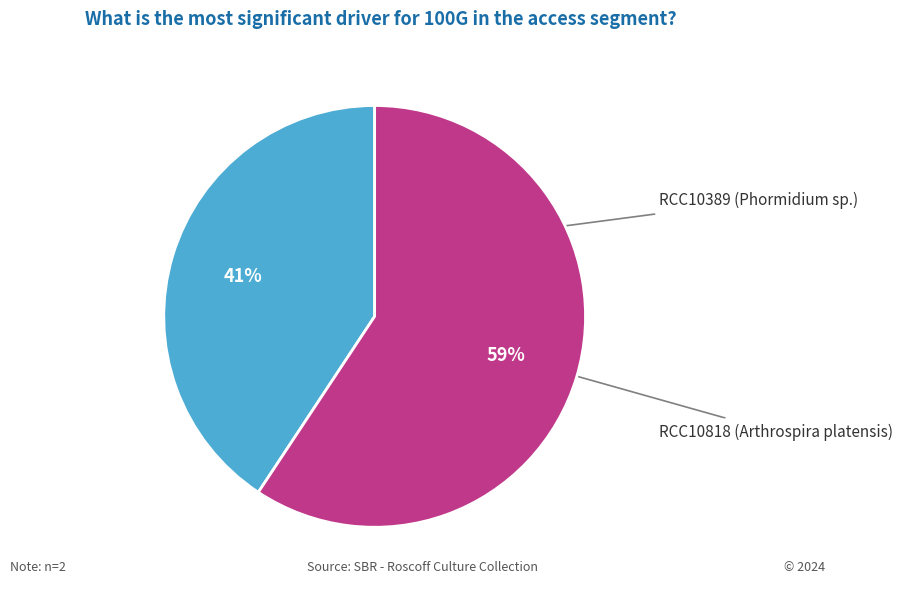

Is there a majority slice in this chart?

Yes